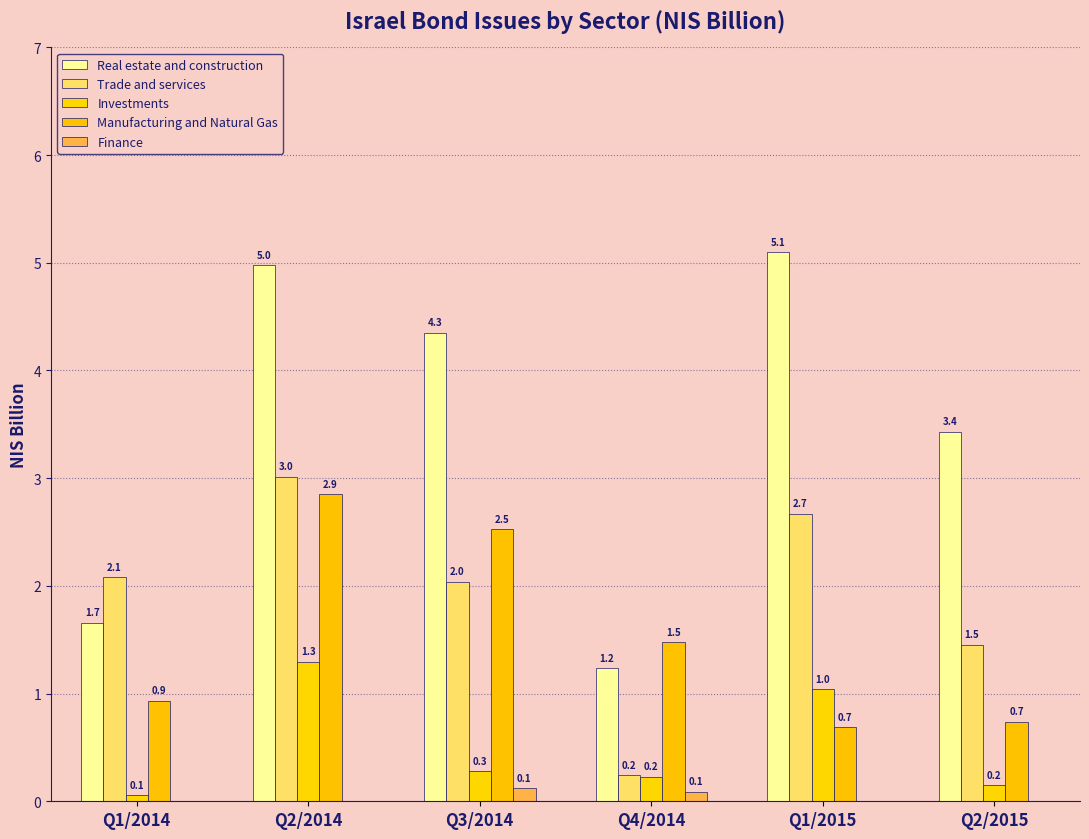

What is the minimum value for Investments?

0.1